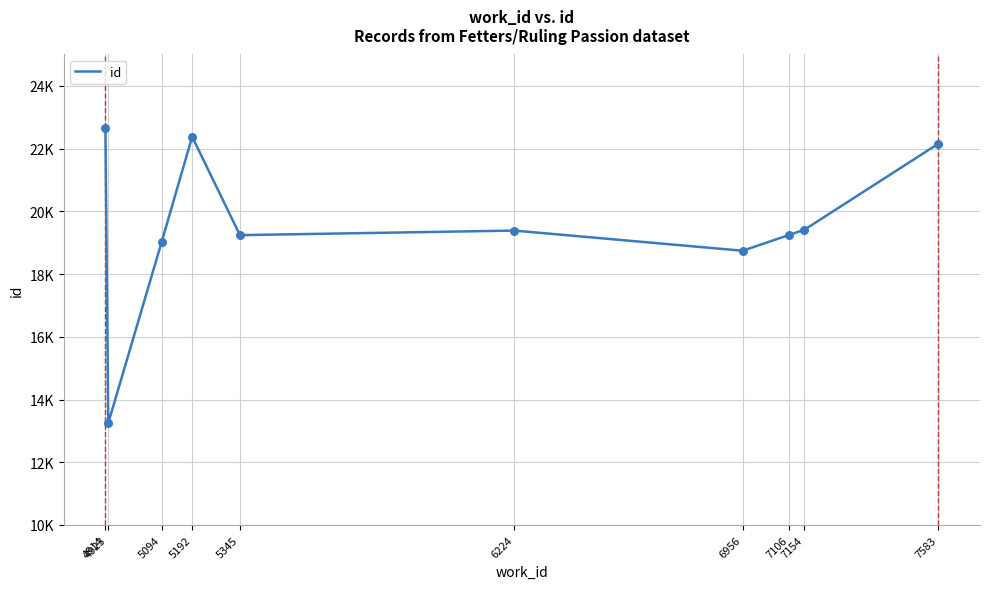

Between 7154 and 5345, which is larger?

7154